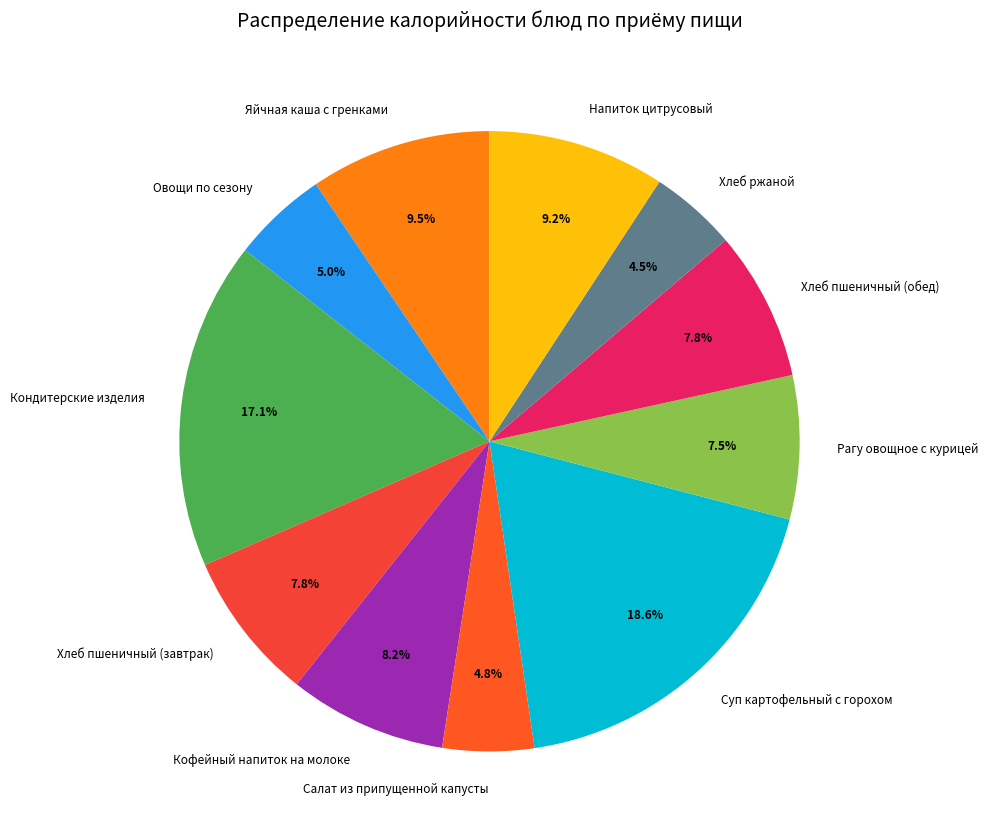

Which category has the biggest portion of the pie?

Суп картофельный с горохом